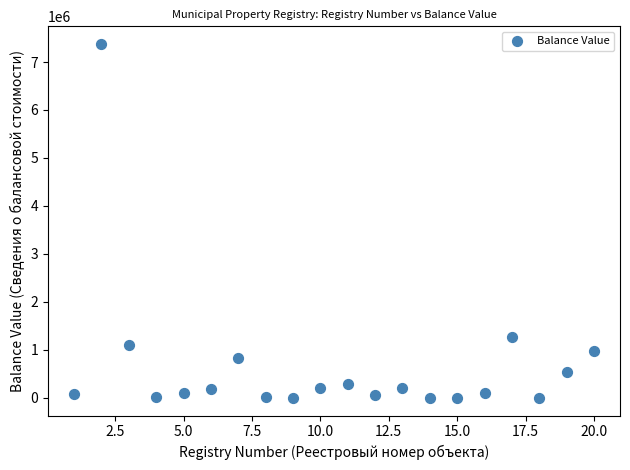

What Y value in the scatter plot is closest to 3687656?

1273795.4